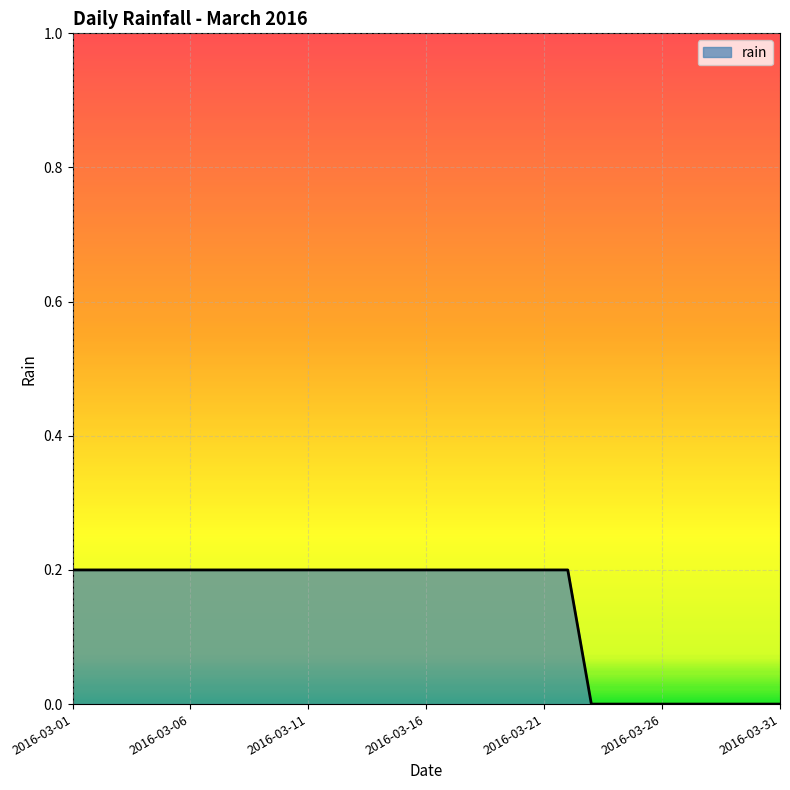

How many values are above zero?

22